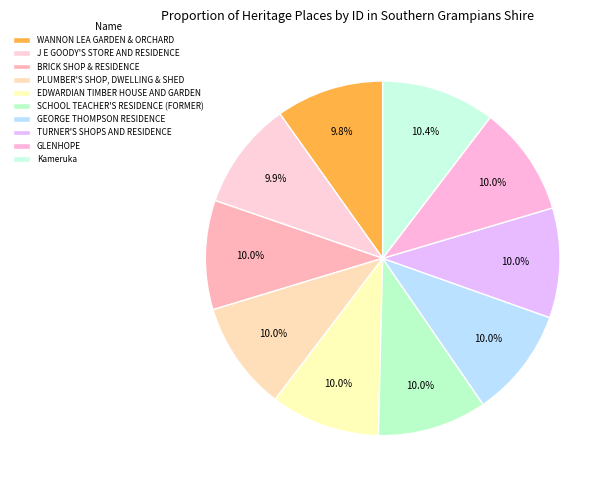

How many segments does this pie chart have?

10